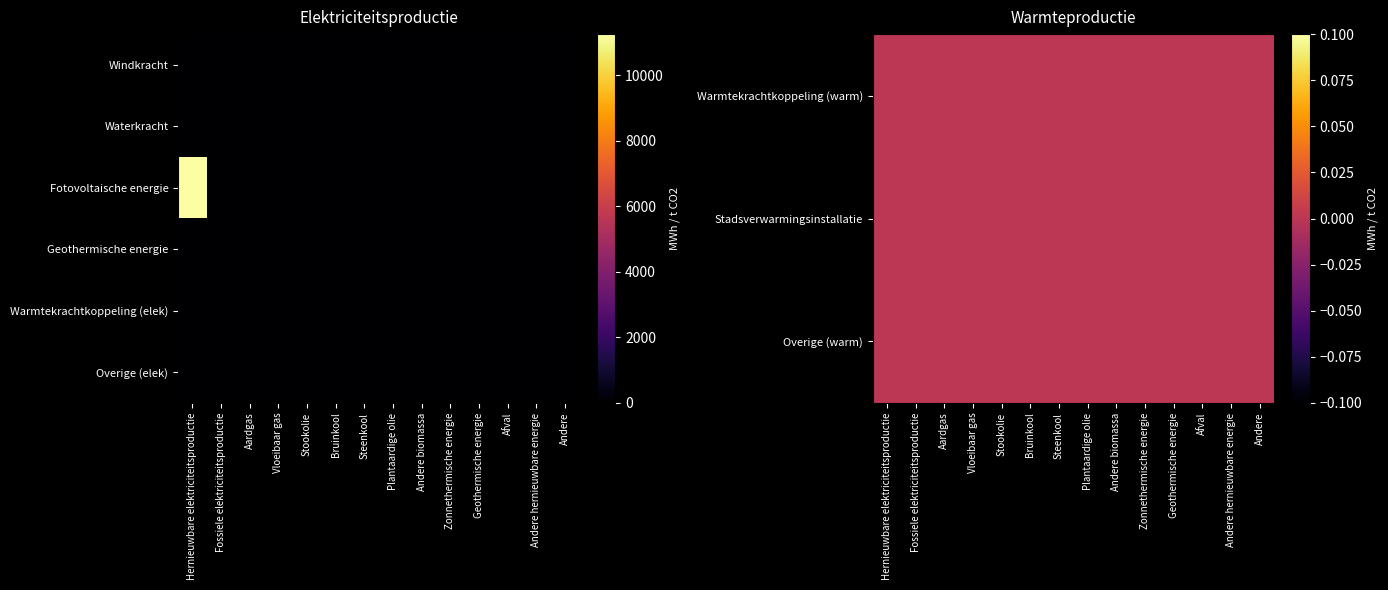

Is the value of Warmtekrachtkoppeling (elek) at Hernieuwbare elektriciteitsproductie greater than the value of Fotovoltaische energie at Andere hernieuwbare energie?

No